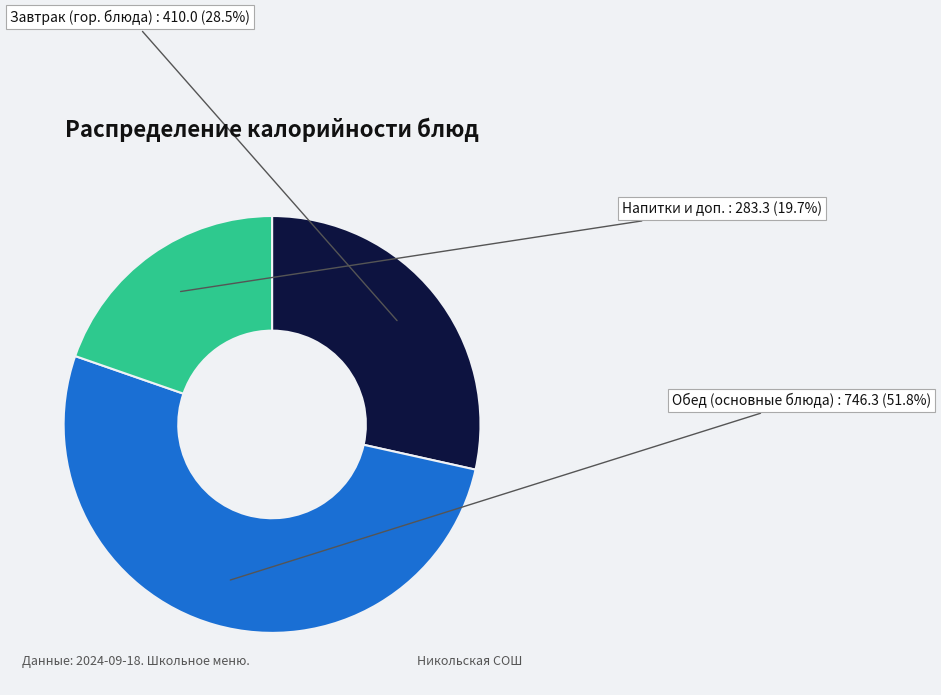

Is there a majority slice in this chart?

Yes